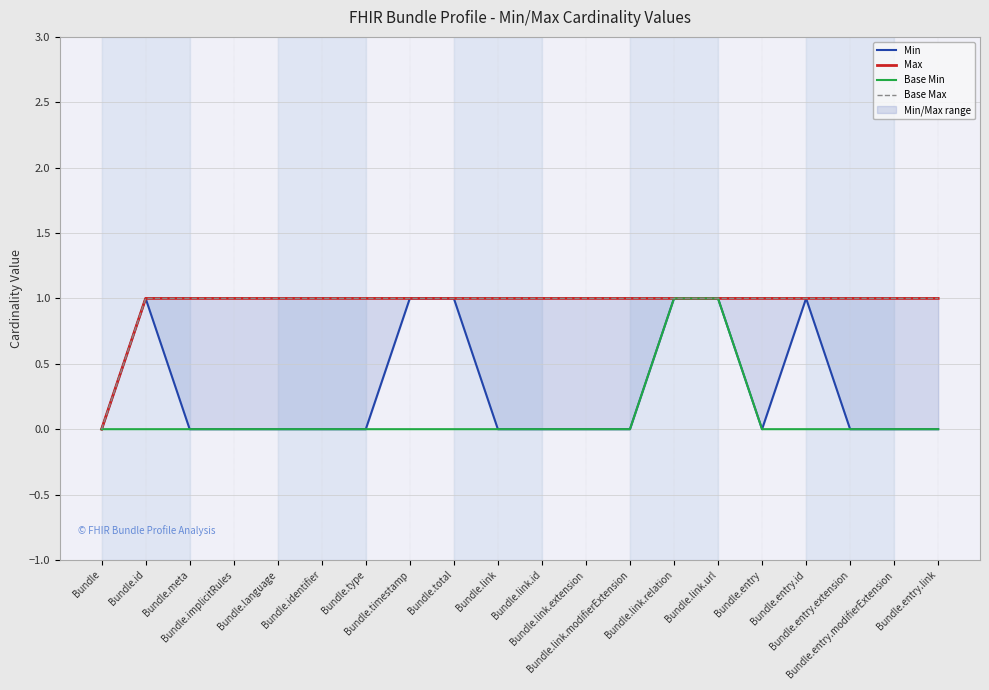

True or false: Base Min and Base Max intersect in this chart.

False